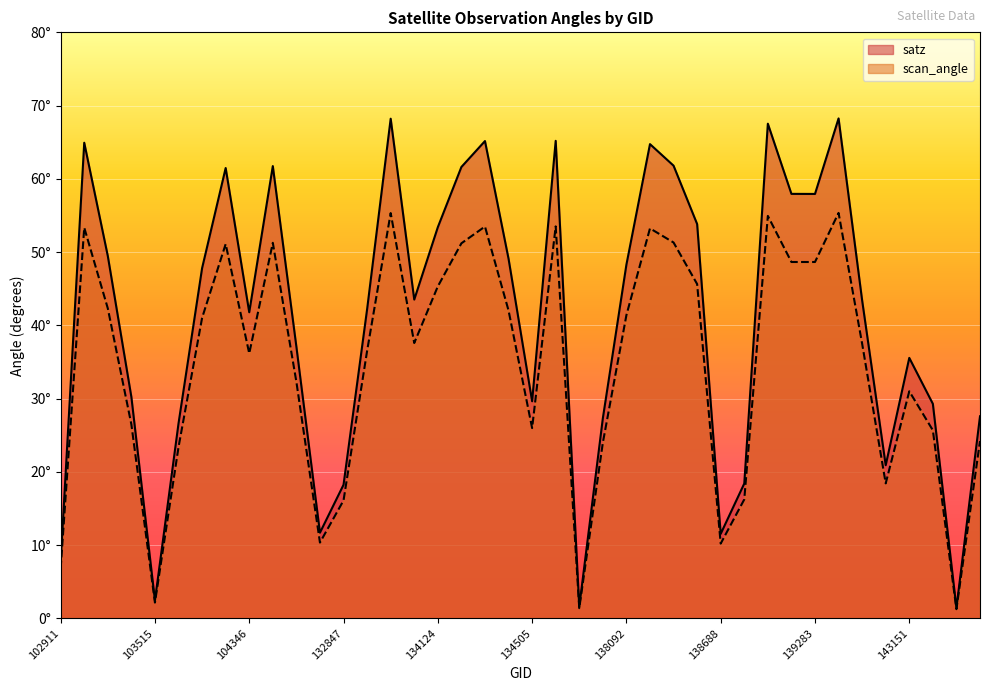

Which category has the lowest value across all series?

143943